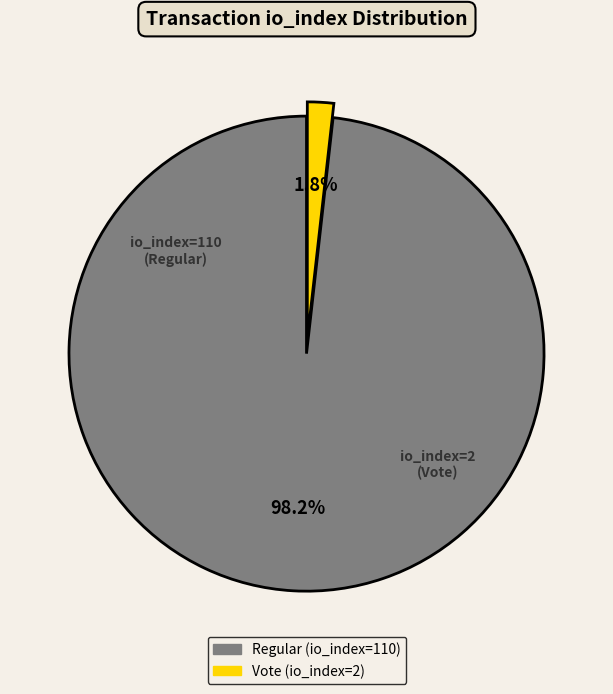

How many segments does this pie chart have?

2